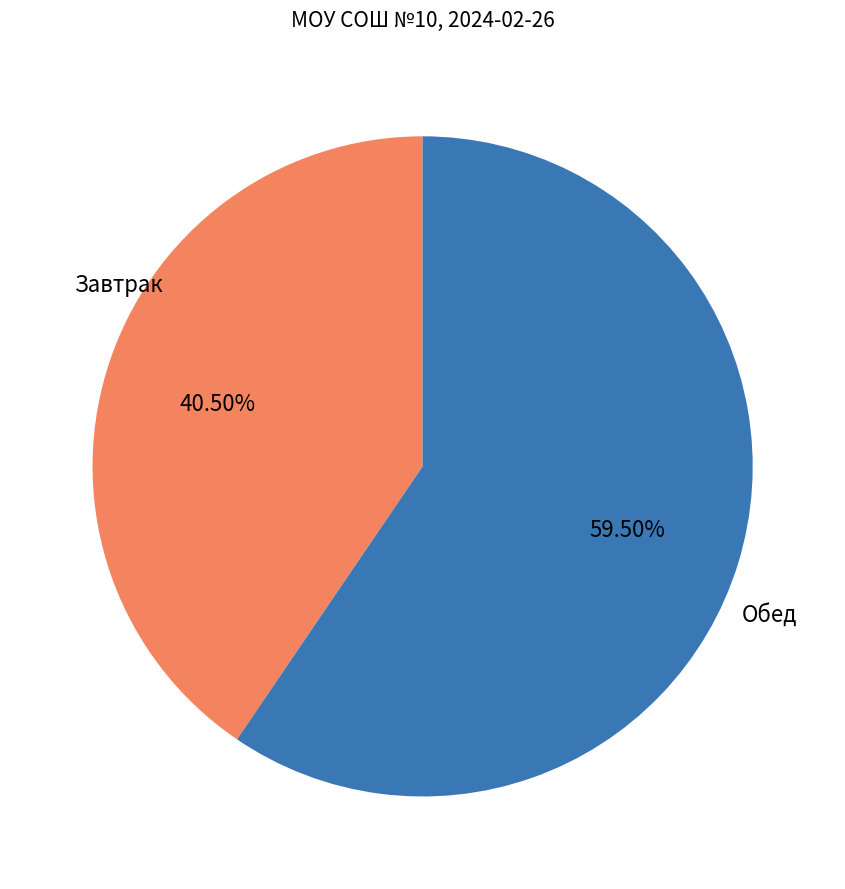

Is the sum of Обед and Завтрак greater than half?

Yes